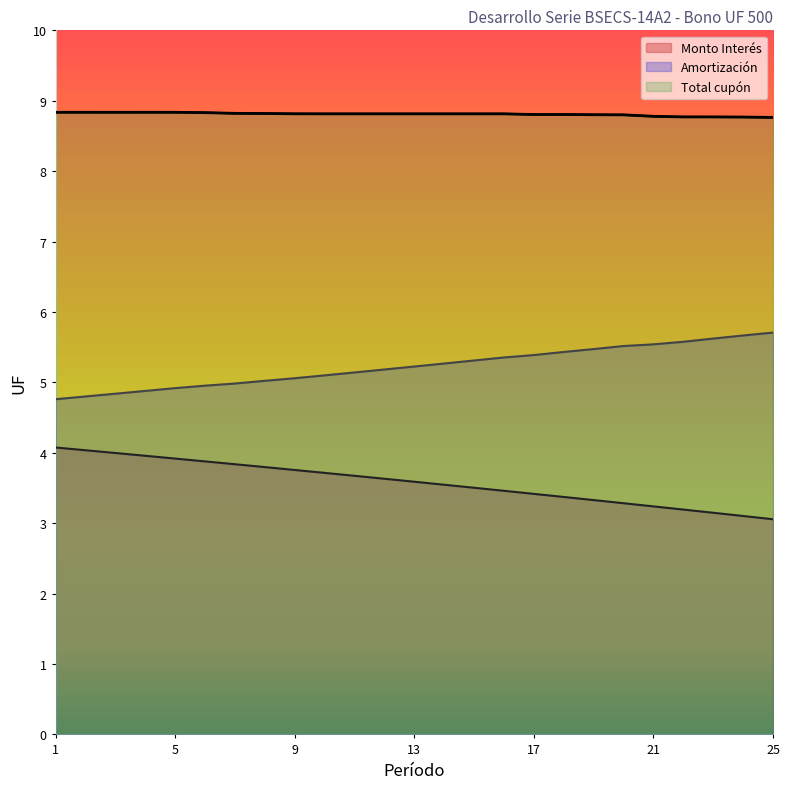

Reading left to right, transcribe all the data shown in this chart.

Monto Interés: 4.1	4.0	4.0	4.0	3.9	3.9	3.8	3.8	3.8	3.7	3.7	3.6	3.6	3.5	3.5	3.5	3.4	3.4	3.3	3.3	3.2	3.2	3.1	3.1	3.1
Amortización: 4.8	4.8	4.8	4.9	4.9	5.0	5.0	5.0	5.1	5.1	5.1	5.2	5.2	5.3	5.3	5.4	5.4	5.4	5.5	5.5	5.5	5.6	5.6	5.7	5.7
Total cupón: 8.8	8.8	8.8	8.8	8.8	8.8	8.8	8.8	8.8	8.8	8.8	8.8	8.8	8.8	8.8	8.8	8.8	8.8	8.8	8.8	8.8	8.8	8.8	8.8	8.8